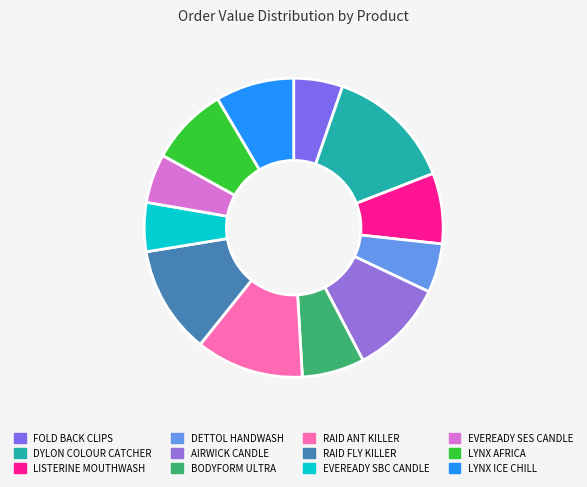

Combined, what portion of the pie is BODYFORM ULTRA and AIRWICK CANDLE?

17.0%